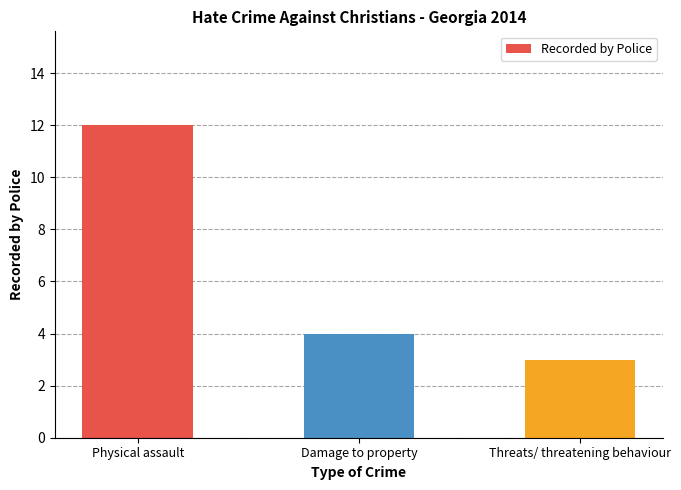

How many bars are there in total?

3